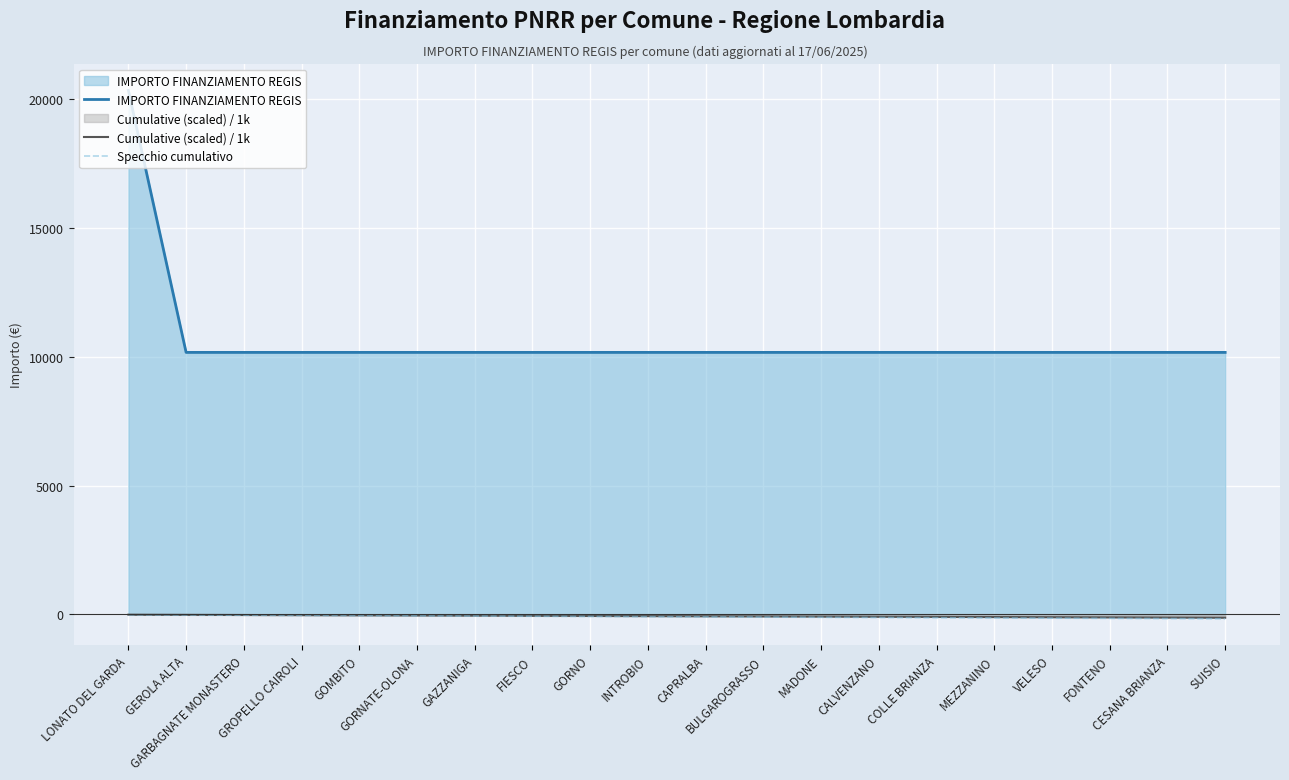

The Specchio cumulativo series shows -99.6 at GAZZANIGA. True or false?

False